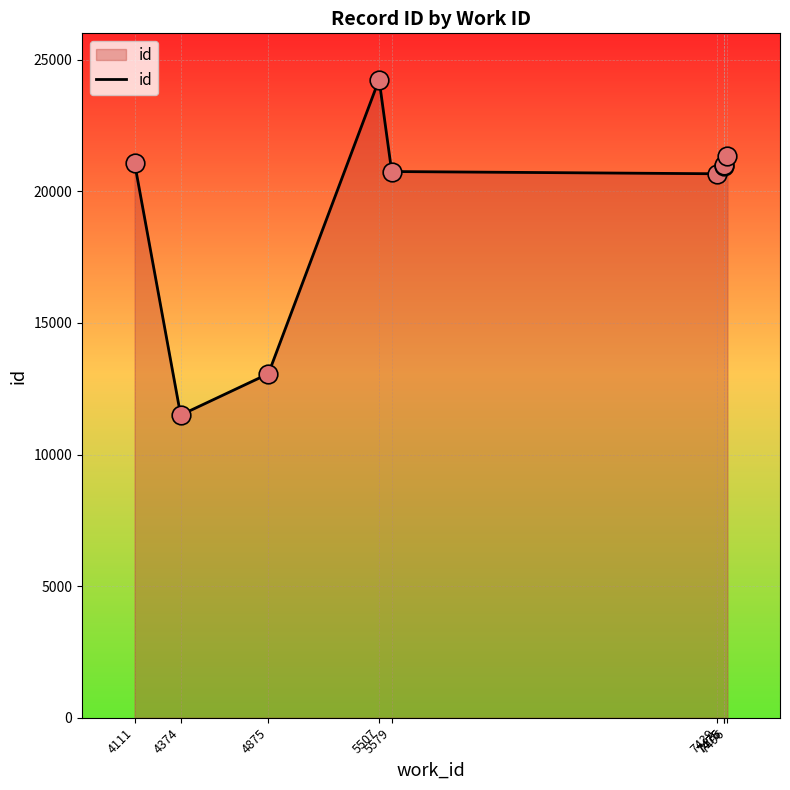

Which has a higher value, 5579 or 4875?

5579